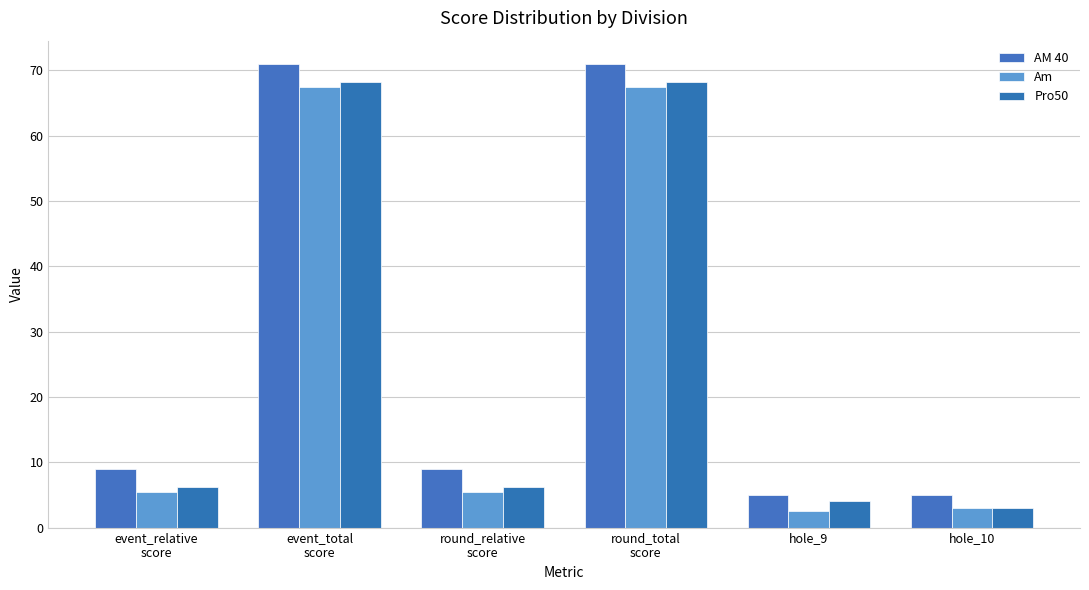

Reading left to right, what are all the values shown in this chart?

AM 40: event_relative
score=9.0	event_total
score=71.0	round_relative
score=9.0	round_total
score=71.0	hole_9=5.0	hole_10=5.0
Am: event_relative
score=5.5	event_total
score=67.5	round_relative
score=5.5	round_total
score=67.5	hole_9=2.5	hole_10=3.0
Pro50: event_relative
score=6.2	event_total
score=68.2	round_relative
score=6.2	round_total
score=68.2	hole_9=4.0	hole_10=3.0